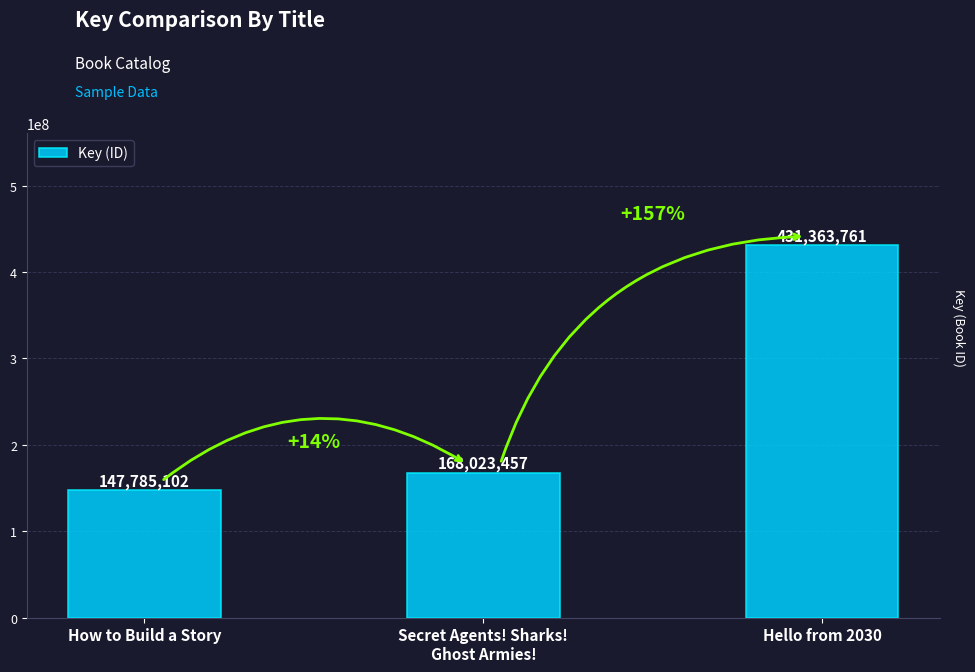

What is the sum of the values at Secret Agents! Sharks!
Ghost Armies! and How to Build a Story?

315808559